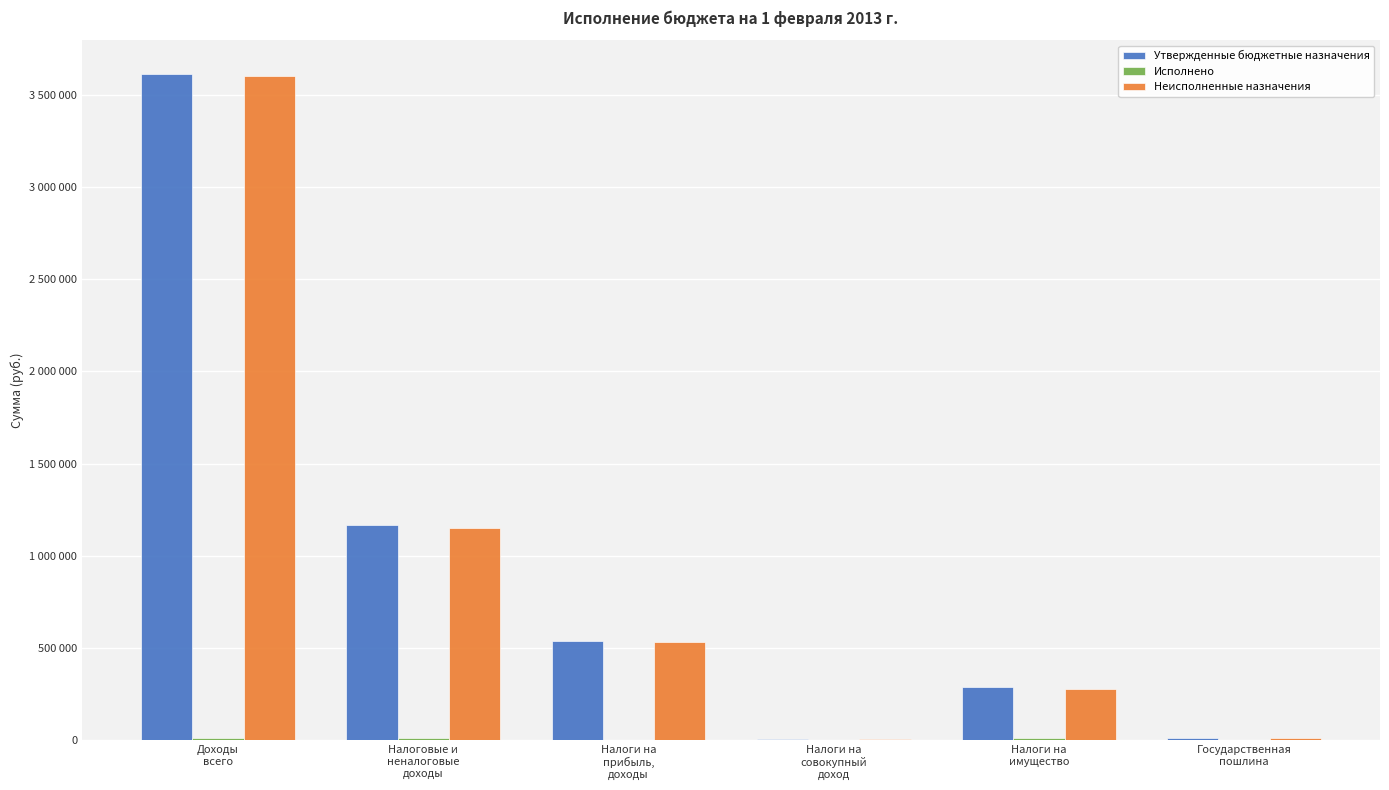

Is it true that Утвержденные бюджетные назначения equals 6055.3 at Налоги на
совокупный
доход?

False